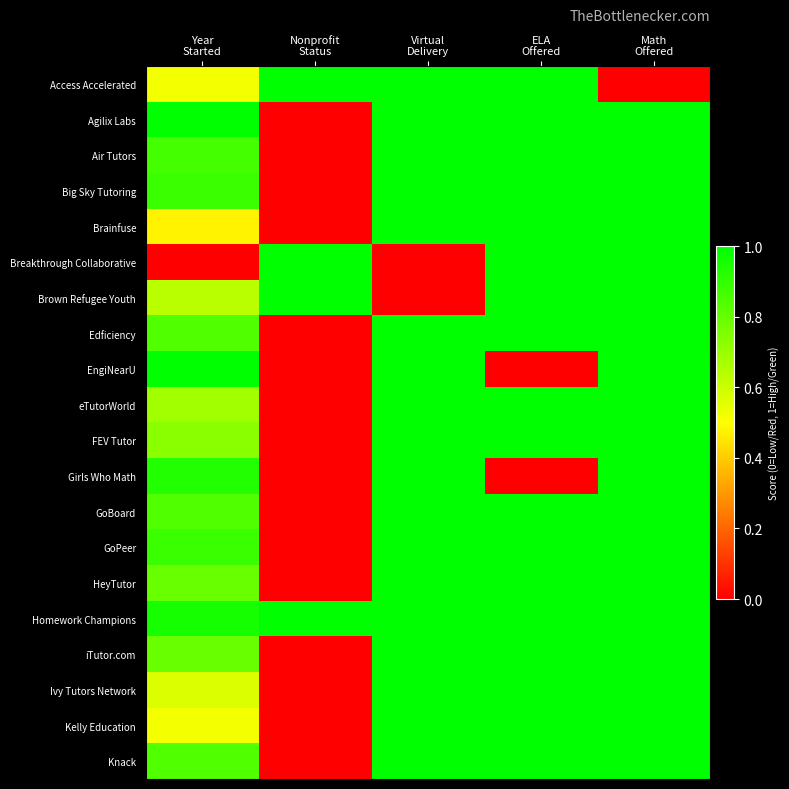

Rank the series at ELA Offered from highest to lowest value.

Access Accelerated, Agilix Labs, Air Tutors, Big Sky Tutoring, Brainfuse, Breakthrough Collaborative, Brown Refugee Youth, Edficiency, eTutorWorld, FEV Tutor, GoBoard, GoPeer, HeyTutor, Homework Champions, iTutor.com, Ivy Tutors Network, Kelly Education, Knack, EngiNearU, Girls Who Math